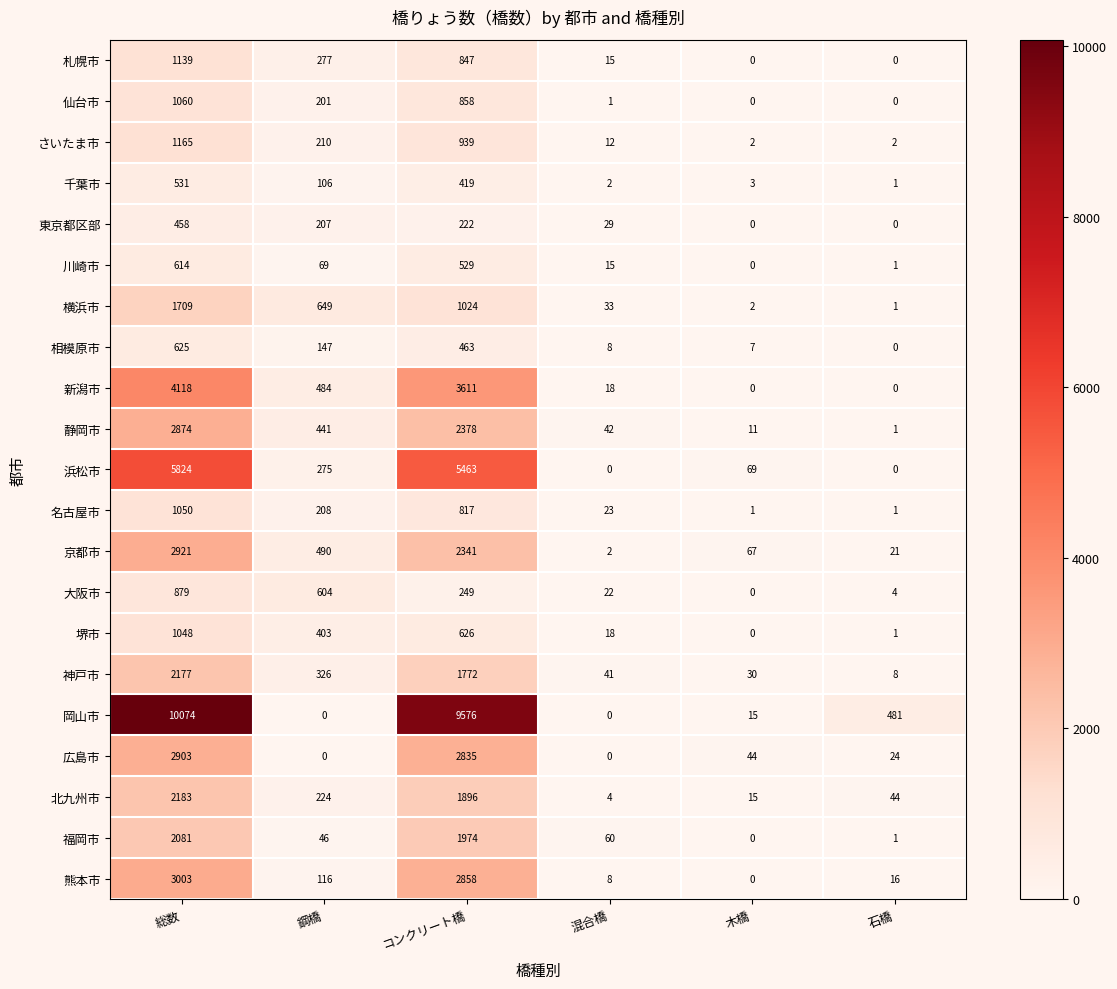

How many data points in 浜松市 are less than 275?

3